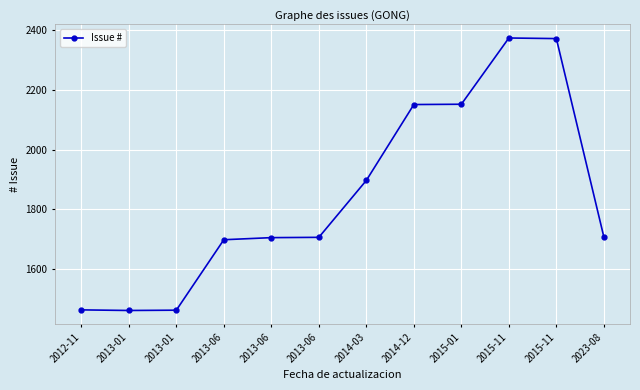

What is the label of the 10th point from the right?

2013-01